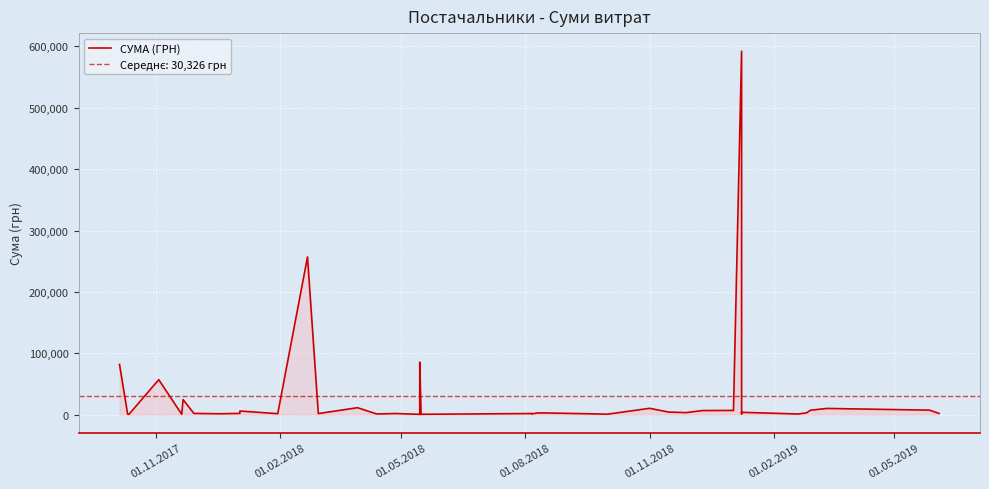

True or false: the data has more than 1 interior local peaks.

True